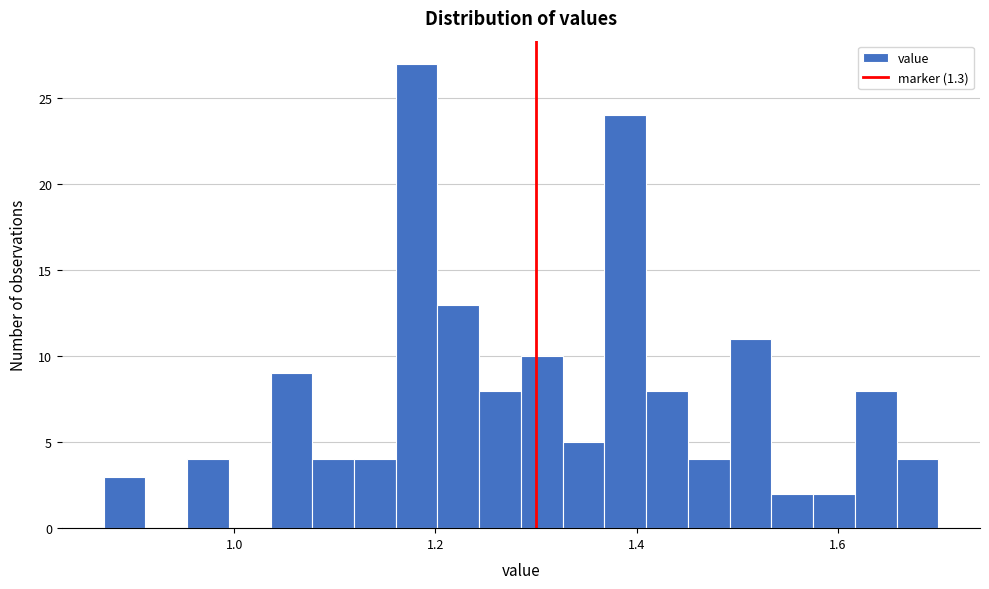

Read against the x-axis, roughly where is the centre of the tallest bar?

1.18